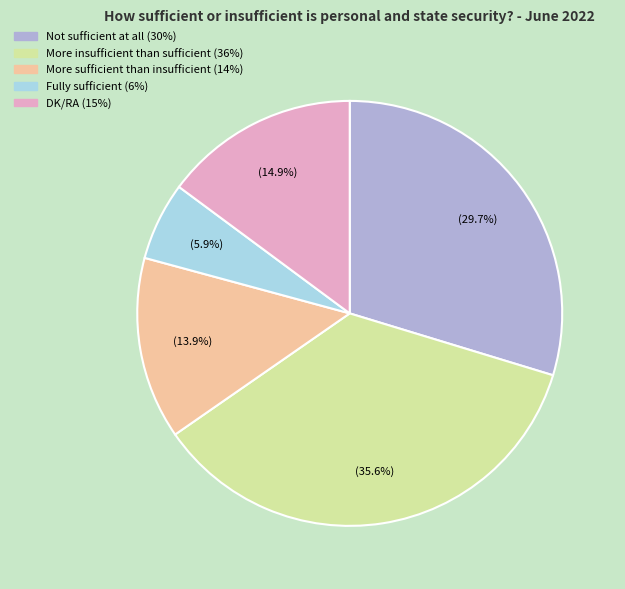

What is the ratio of the value at More sufficient than insufficient to the value at More insufficient than sufficient?

0.4